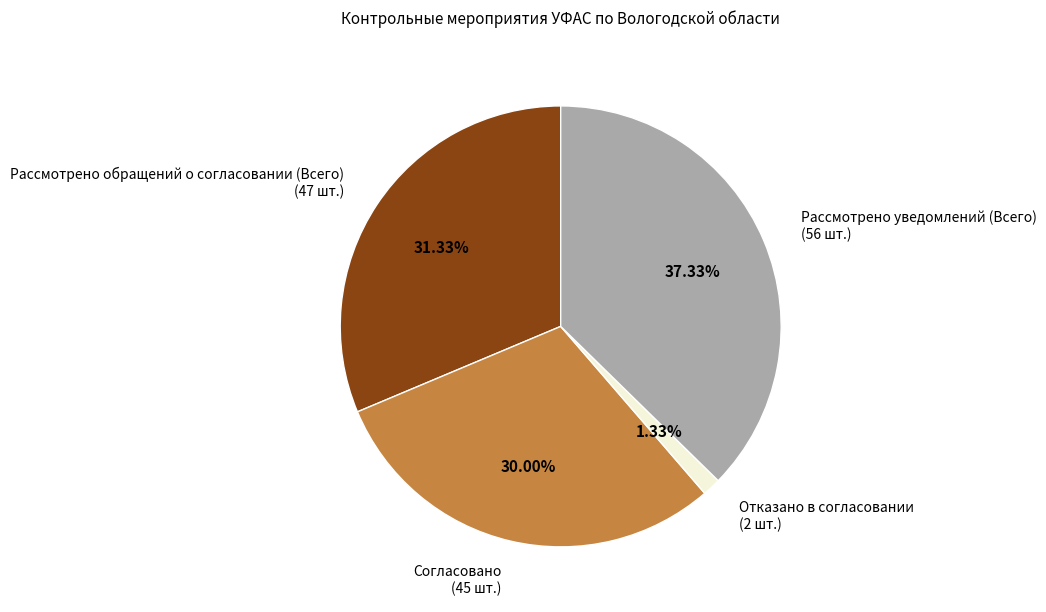

What percentage is the Отказано в согласовании slice, to the nearest percent?

1%